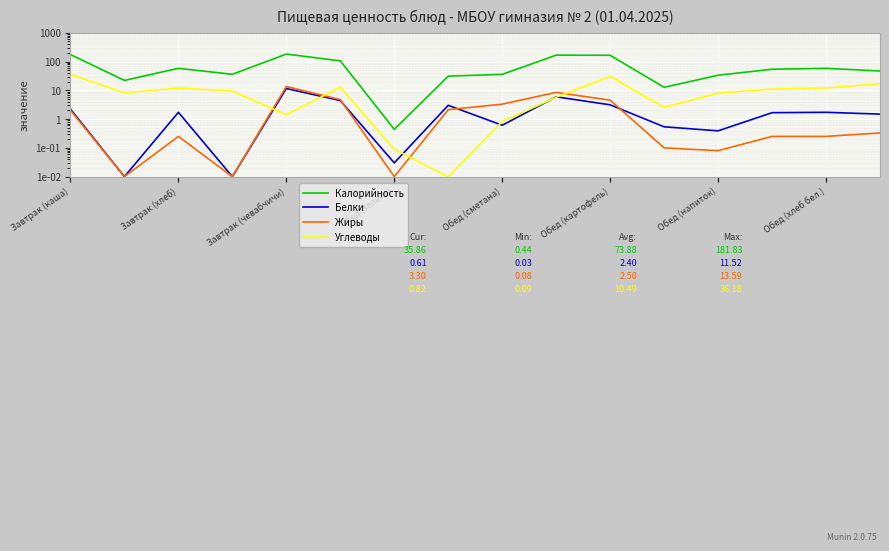

Where is the first local minimum for Белки?

Завтрак (хлеб)